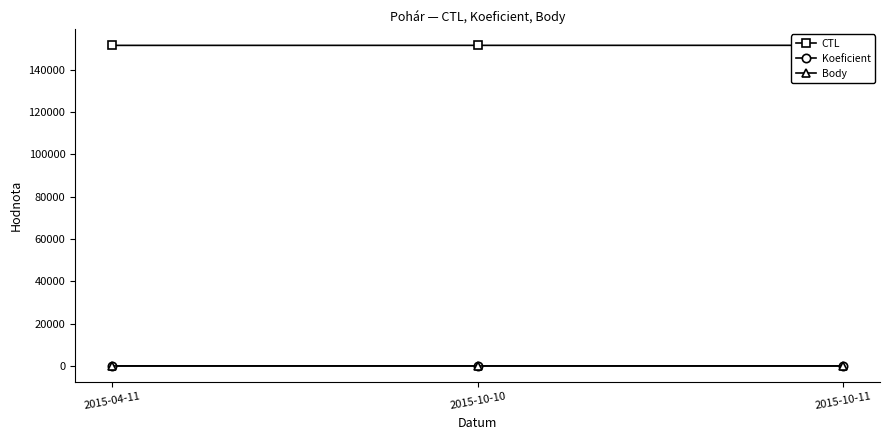

How many values in the CTL series are below 151613?

1